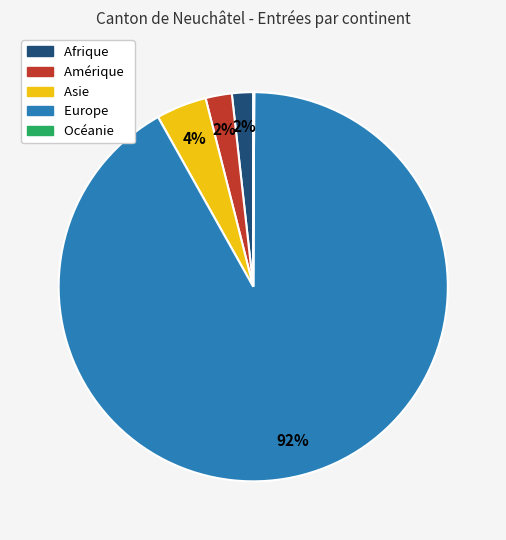

Which category accounts for the majority?

Europe